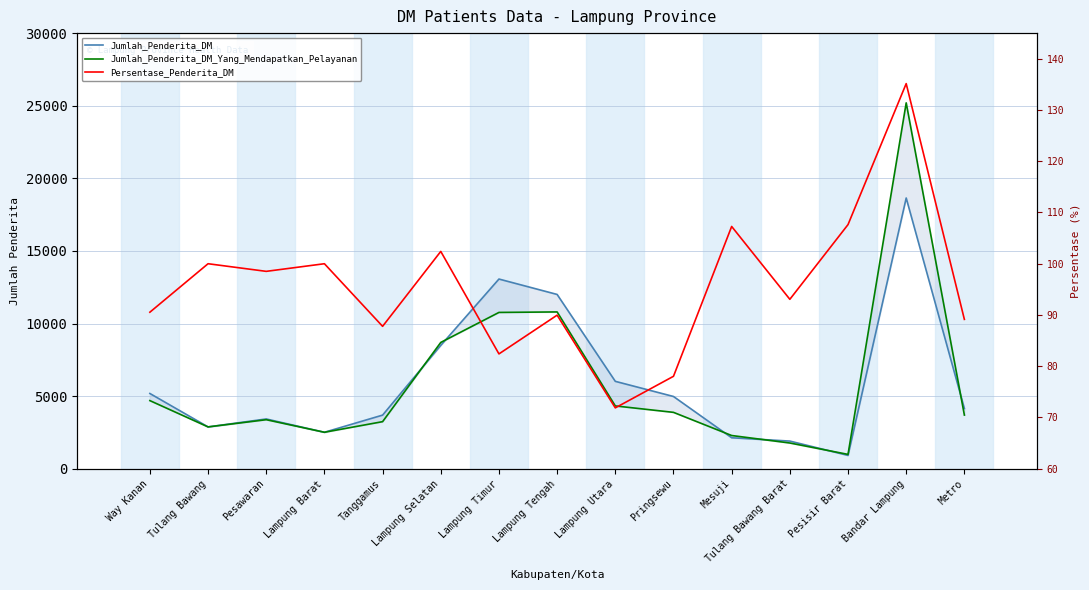

What is the minimum value shown in the chart?

71.9